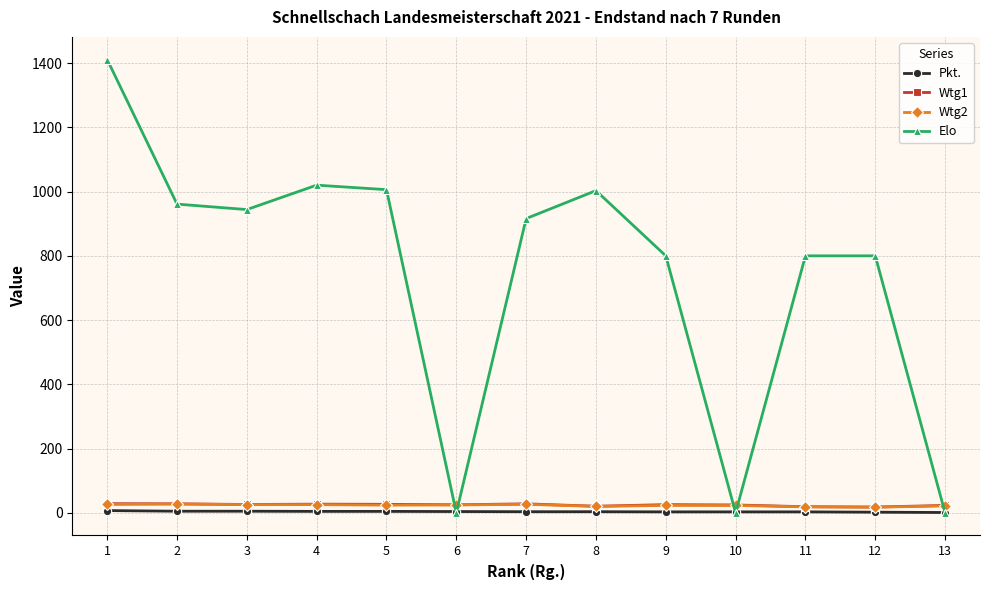

The value of Elo at 6 is 0.0. True or false?

True